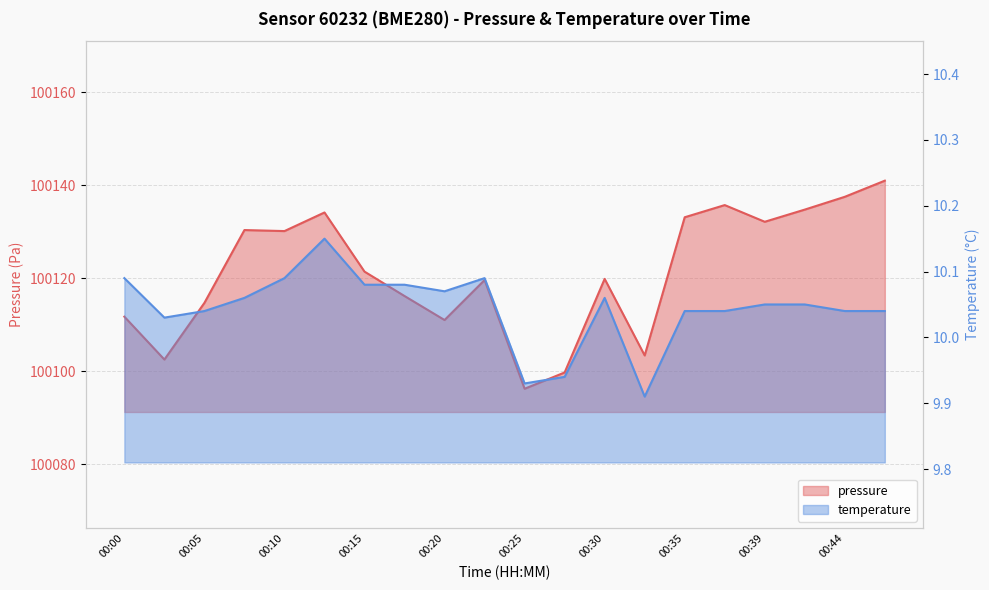

Reading left to right, transcribe all the data shown in this chart.

pressure: 100111.8	100102.6	100114.8	100130.4	100130.2	100134.2	100121.5	100116.2	100111.1	100119.7	100096.3	100099.8	100119.9	100103.4	100133.2	100135.8	100132.2	100134.8	100137.6	100141.0
temperature: 10.1	10.0	10.0	10.1	10.1	10.2	10.1	10.1	10.1	10.1	9.9	9.9	10.1	9.9	10.0	10.0	10.1	10.1	10.0	10.0